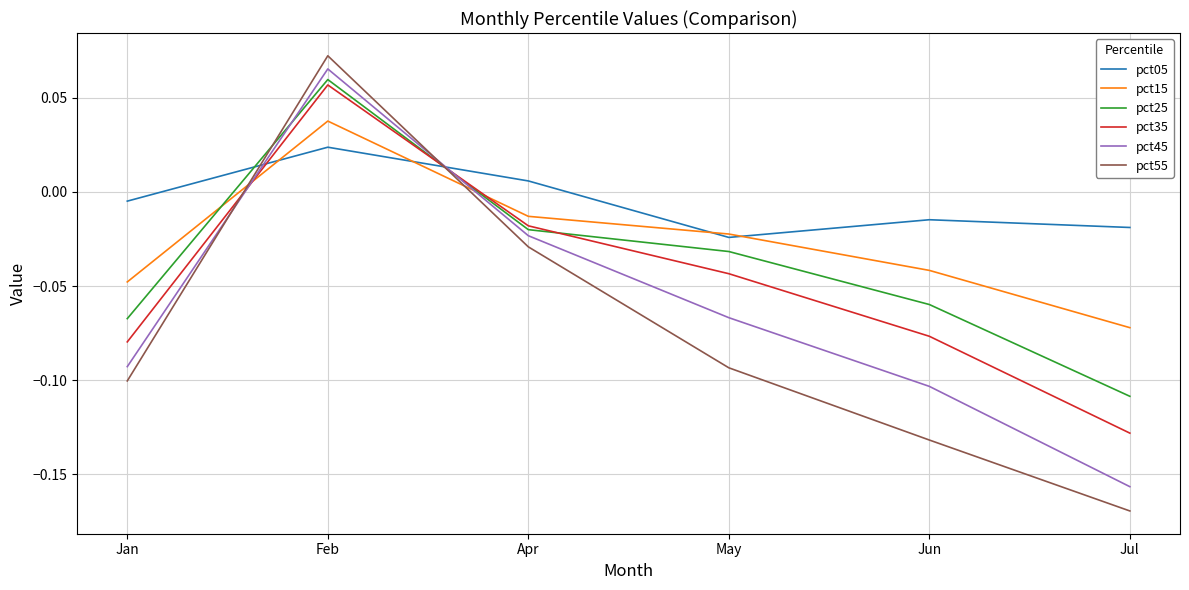

Which series changed the most between Feb and Apr?

pct55